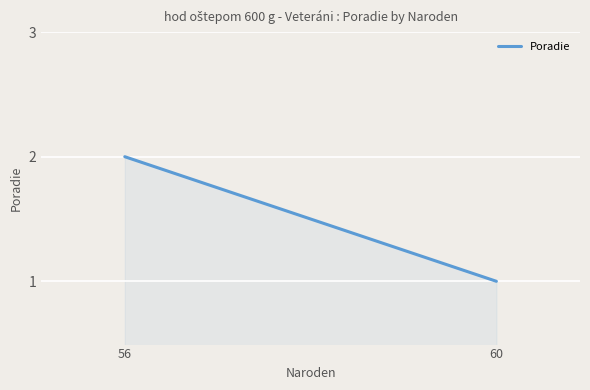

At which category does the chart reach its peak across all series?

56